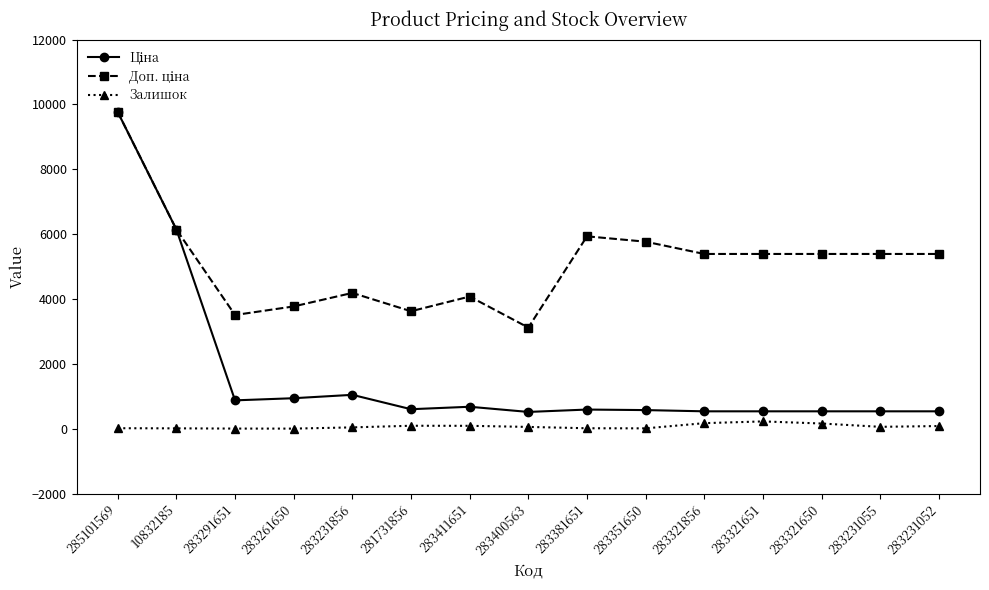

Is it true that Залишок equals 18.0 at 285101569?

True